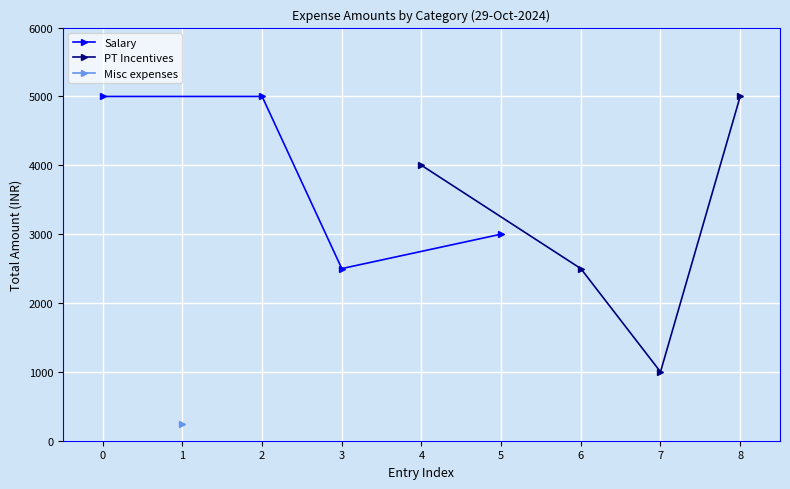

At which label does PT Incentives reach its peak?

8